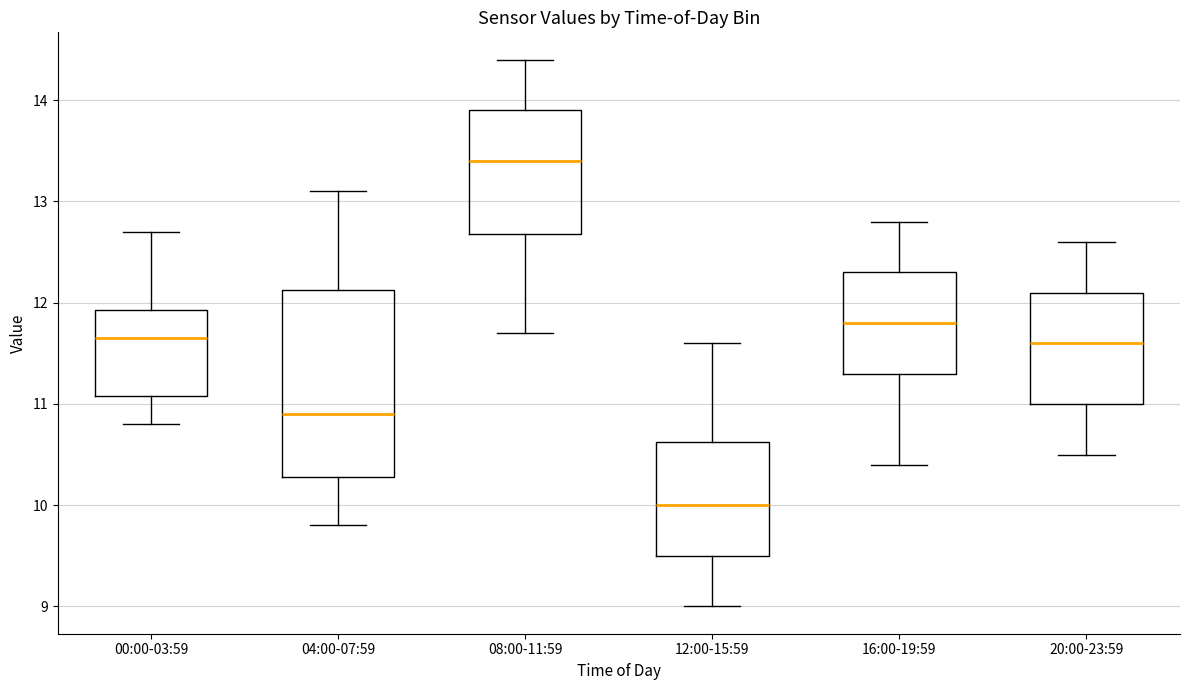

Reading left to right, transcribe this box plot: for each box, give where its median line is, the range the box spans, and where its two whiskers end, as read against the y-axis. The values are not printed on the chart, so give them approximately, as read against the axis.

00:00-03:59: median 11.7, box 11.1 to 11.9, whiskers 10.8 to 12.7
04:00-07:59: median 10.9, box 10.3 to 12.1, whiskers 9.8 to 13.1
08:00-11:59: median 13.4, box 12.7 to 13.9, whiskers 11.7 to 14.4
12:00-15:59: median 10.0, box 9.5 to 10.6, whiskers 9.0 to 11.6
16:00-19:59: median 11.8, box 11.3 to 12.3, whiskers 10.4 to 12.8
20:00-23:59: median 11.6, box 11.0 to 12.1, whiskers 10.5 to 12.6